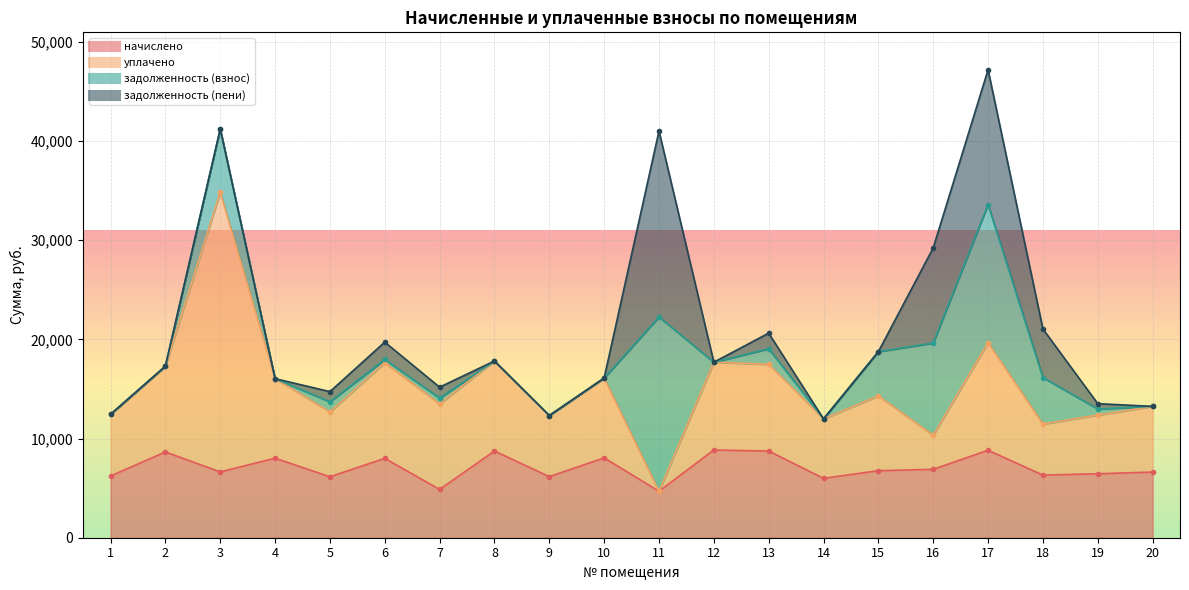

What is the greatest value displayed?

28192.0